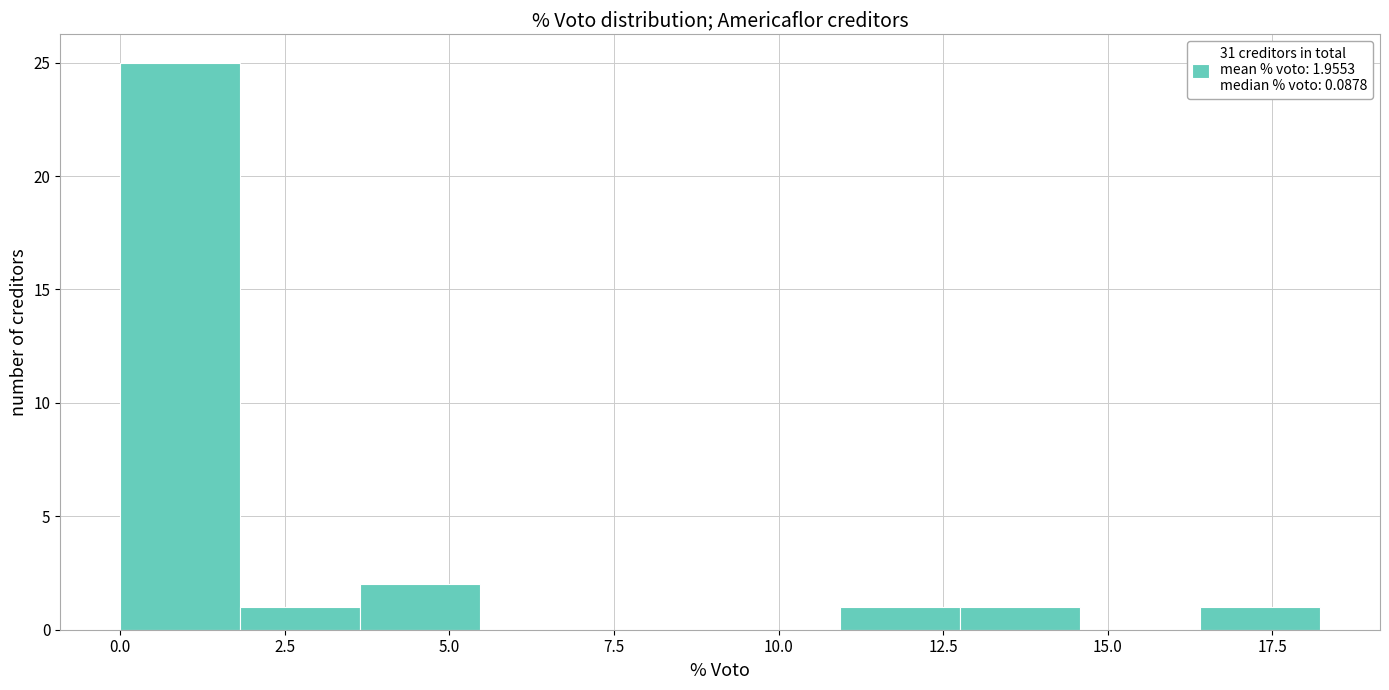

Read against the x-axis, roughly where is the centre of the tallest bar?

1.0